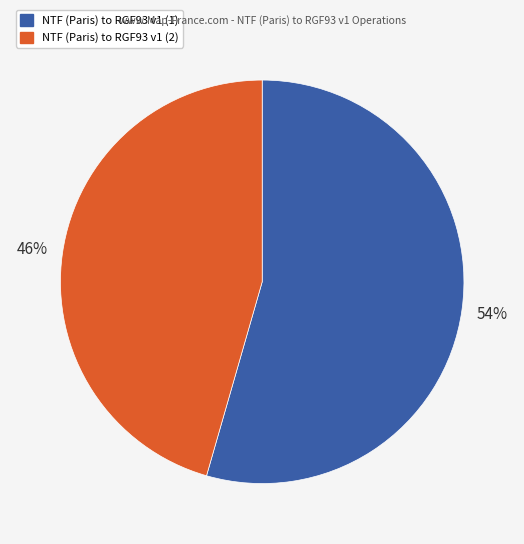

To the nearest percent, what portion does NTF (Paris) to RGF93 v1 (2) represent?

46%